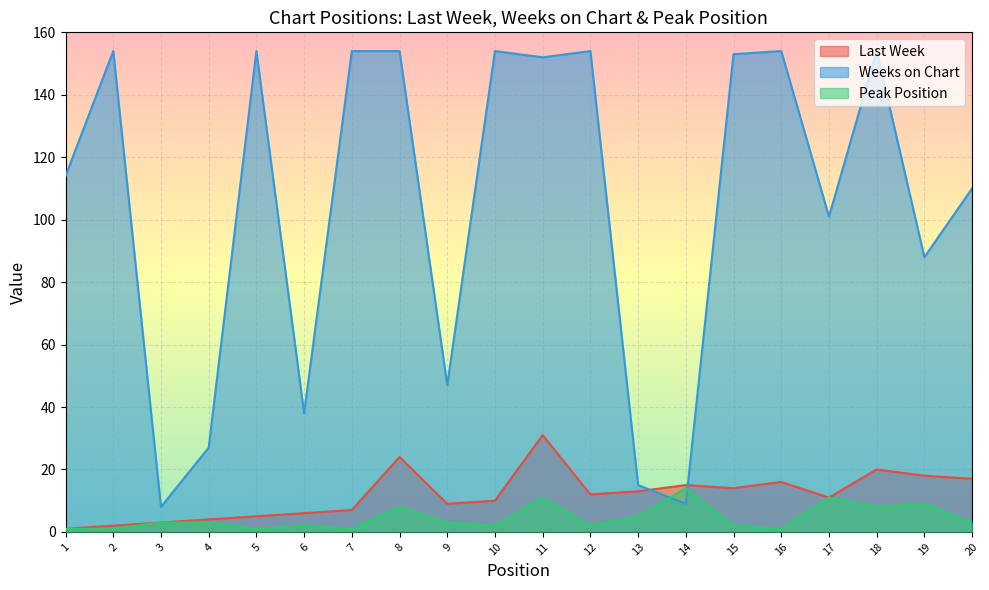

Which series has the widest spread of values?

Weeks on Chart